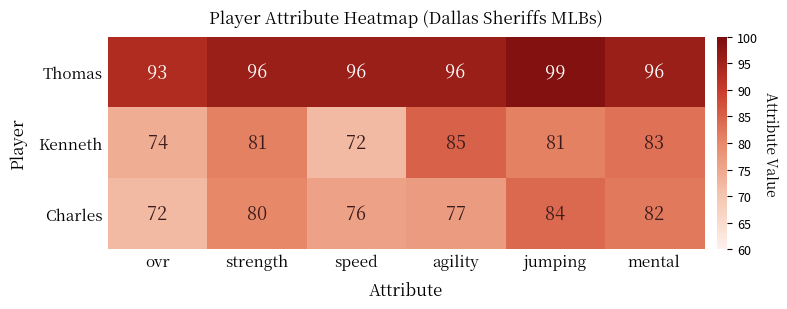

What is the smallest value displayed?

72